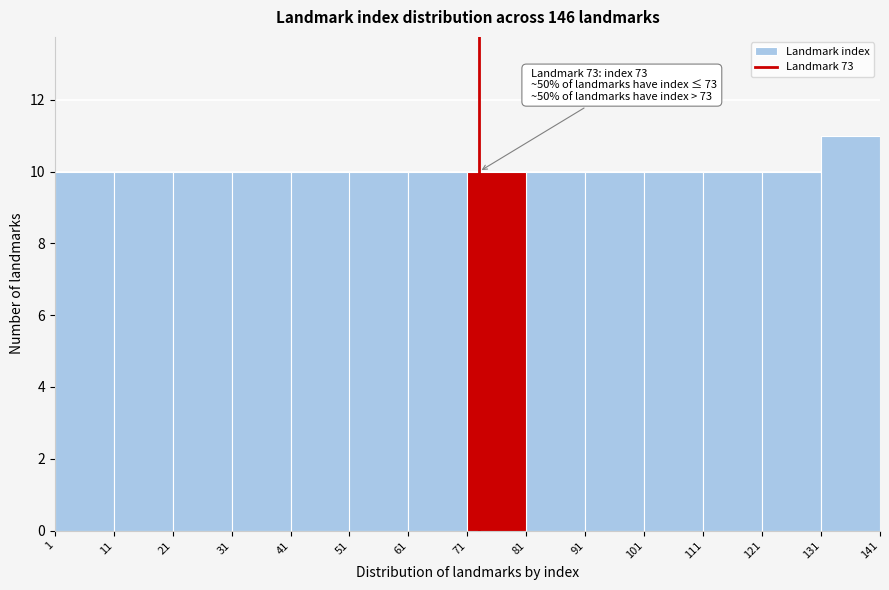

Which range on the x-axis has the tallest bar?

131 to 141